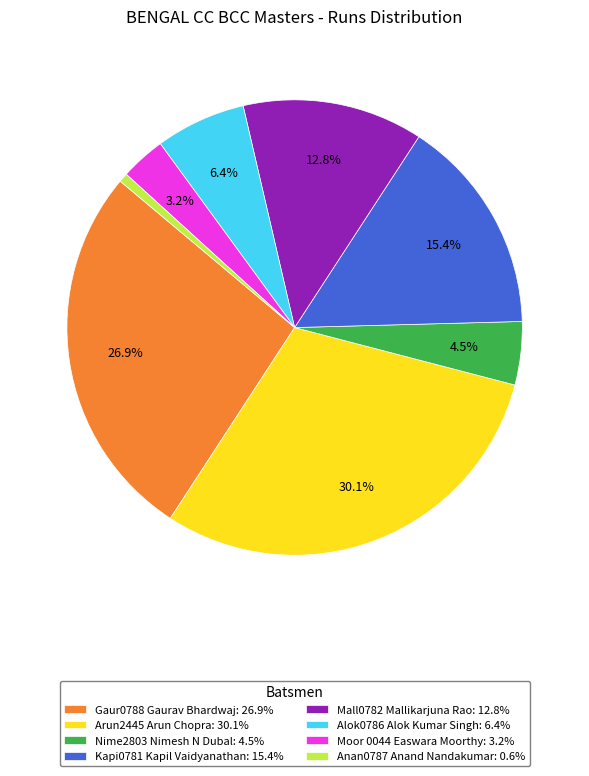

Is Mall0782 Mallikarjuna Rao: 12.8% the majority of the pie?

No